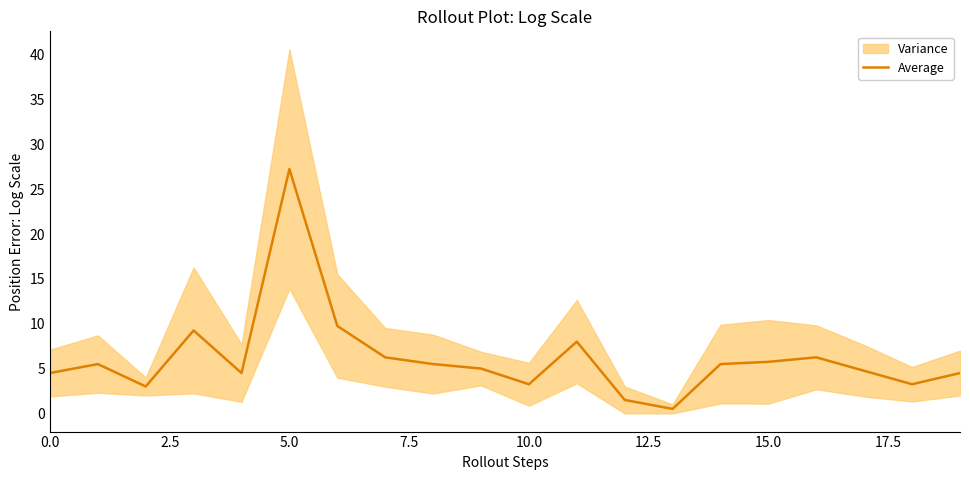

How many interior local peaks (higher than both neighbors) does the data have?

5